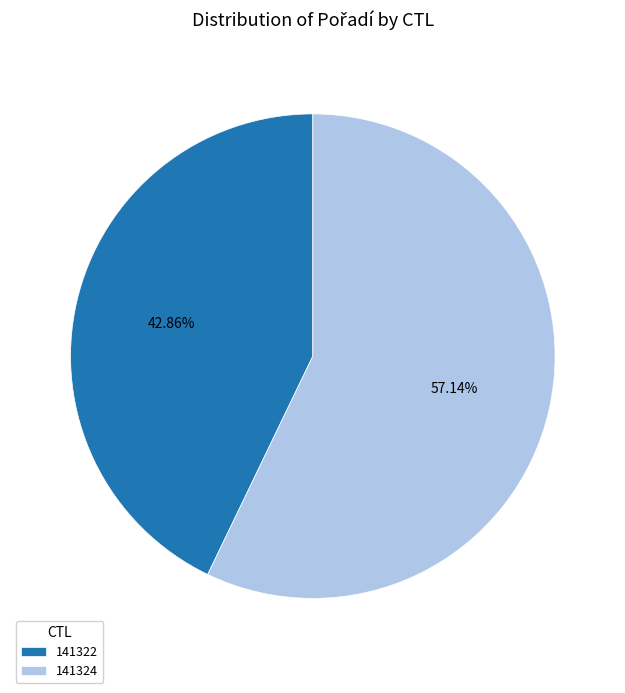

Is it true that 141324 is 57% of the pie?

True